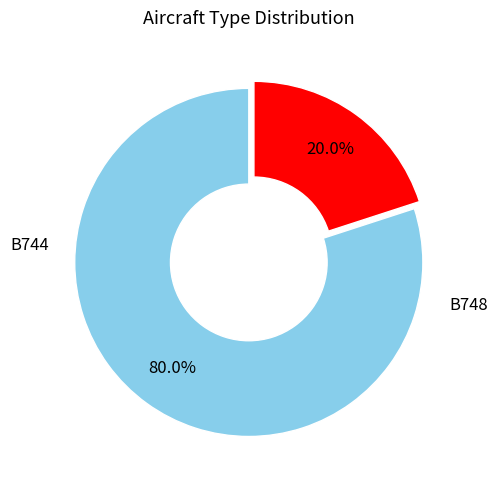

Does any single category account for the majority?

Yes